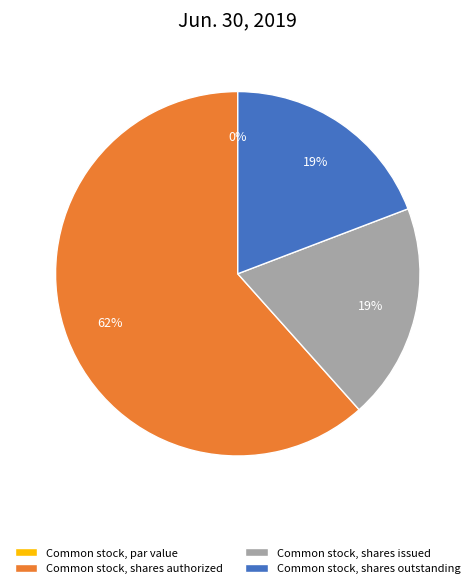

Rank the categories by value from highest to lowest.

Common stock, shares authorized, Common stock, shares issued, Common stock, shares outstanding, Common stock, par value